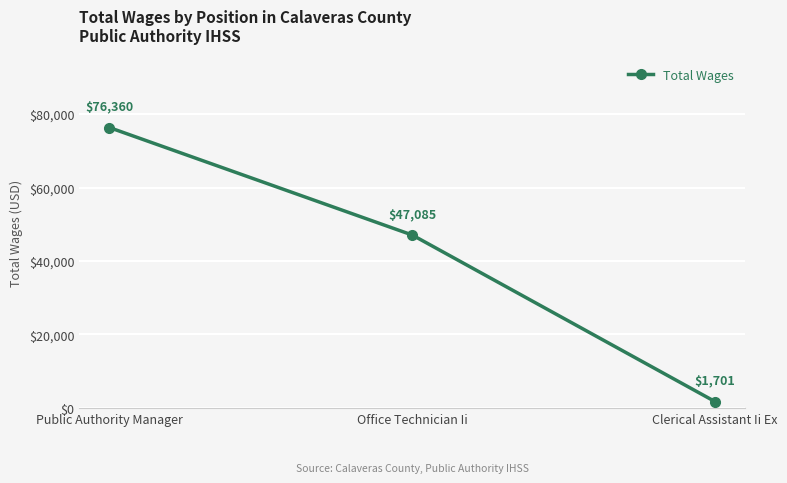

Where does the data first go above 47085?

Public Authority Manager